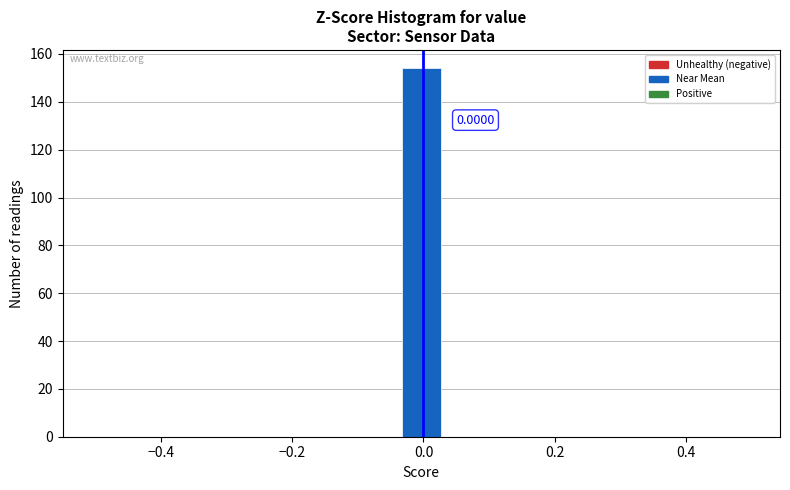

Around what value on the x-axis is the tallest bar? Give the approximate position of its centre, as read against the axis.

0.00